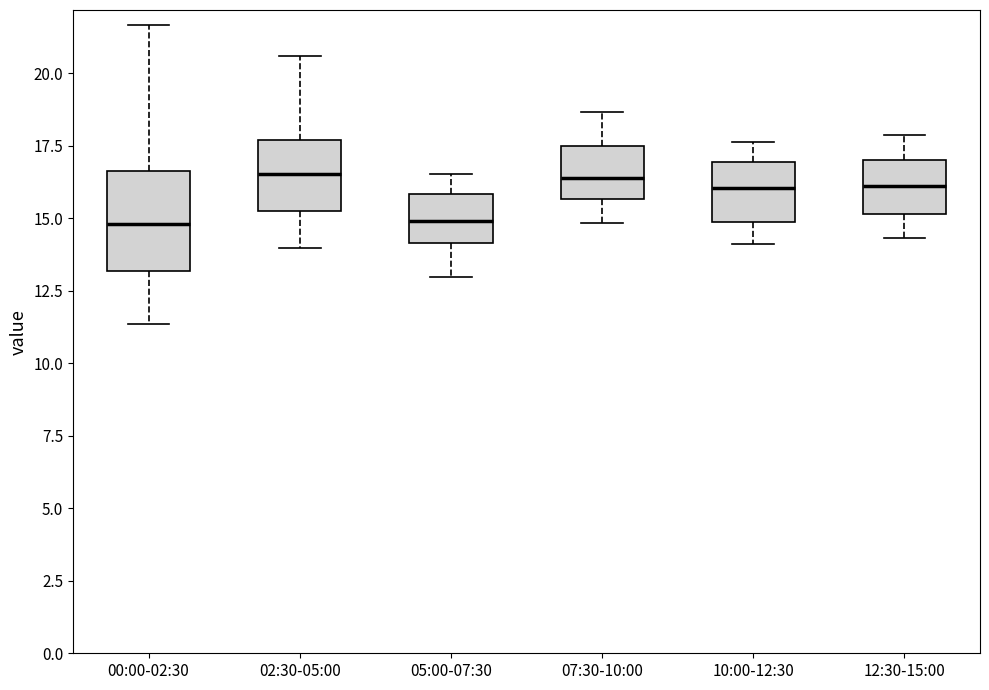

Where does the lower whisker of the box for 00:00-02:30 end on the y-axis? The values are not printed on the chart, so give them approximately, as read against the axis.

11.5